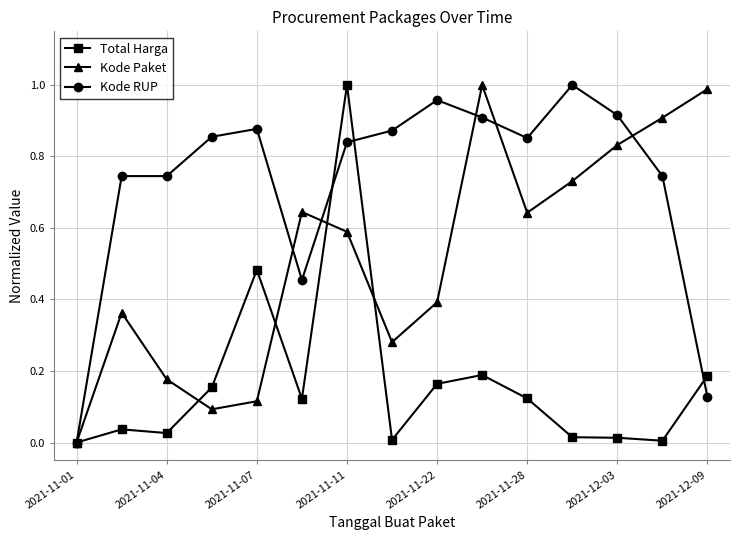

Rank the series by their average value, from lowest to highest.

Total Harga, Kode Paket, Kode RUP